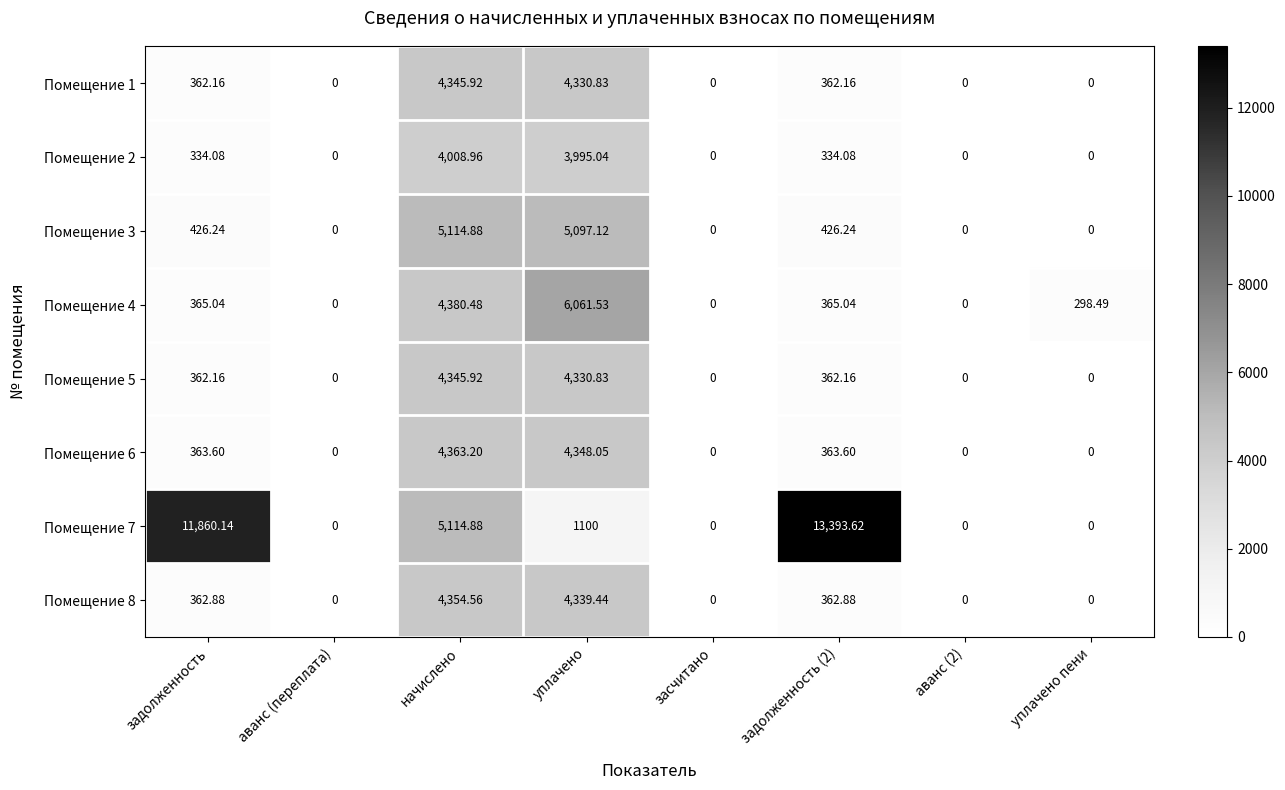

Which label corresponds to the largest value in the chart?

задолженность (2)